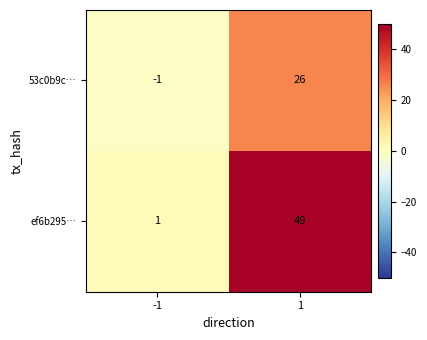

Reading right to left, transcribe all the data shown in this chart.

53c0b9c…: 1=26	-1=-1
ef6b295…: 1=49	-1=1